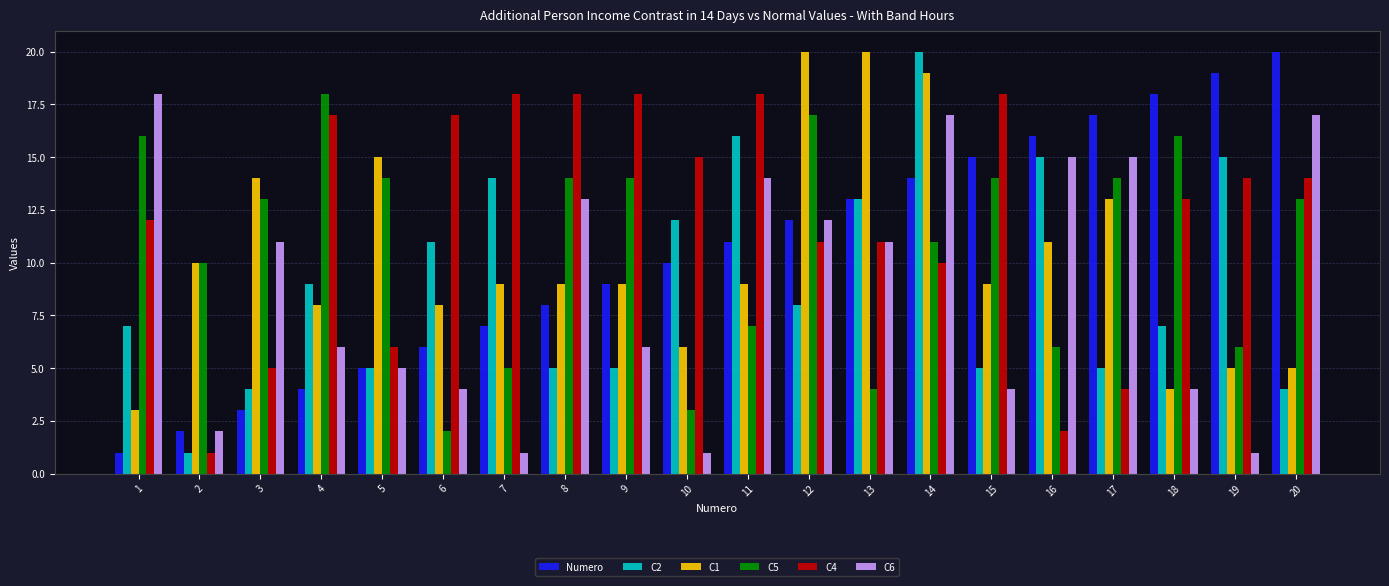

Between 8 and 18, which series saw the biggest shift?

Numero